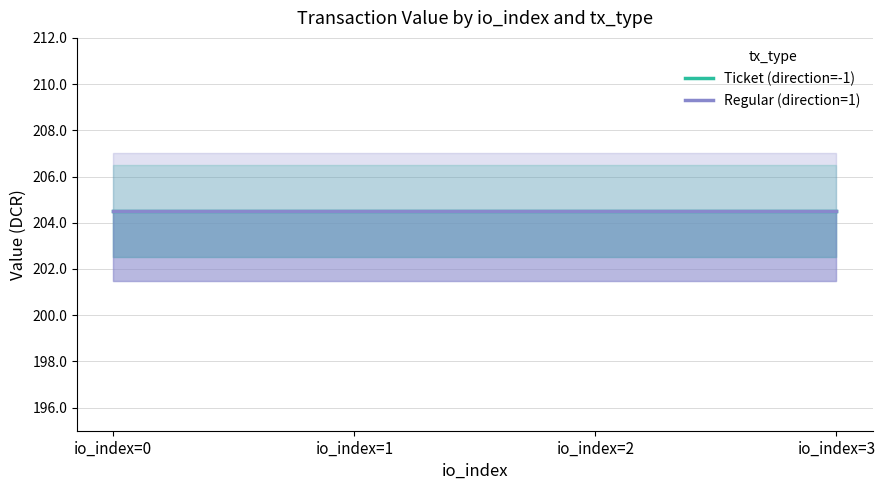

True or false: valid_mainchain and value intersect in this chart.

False